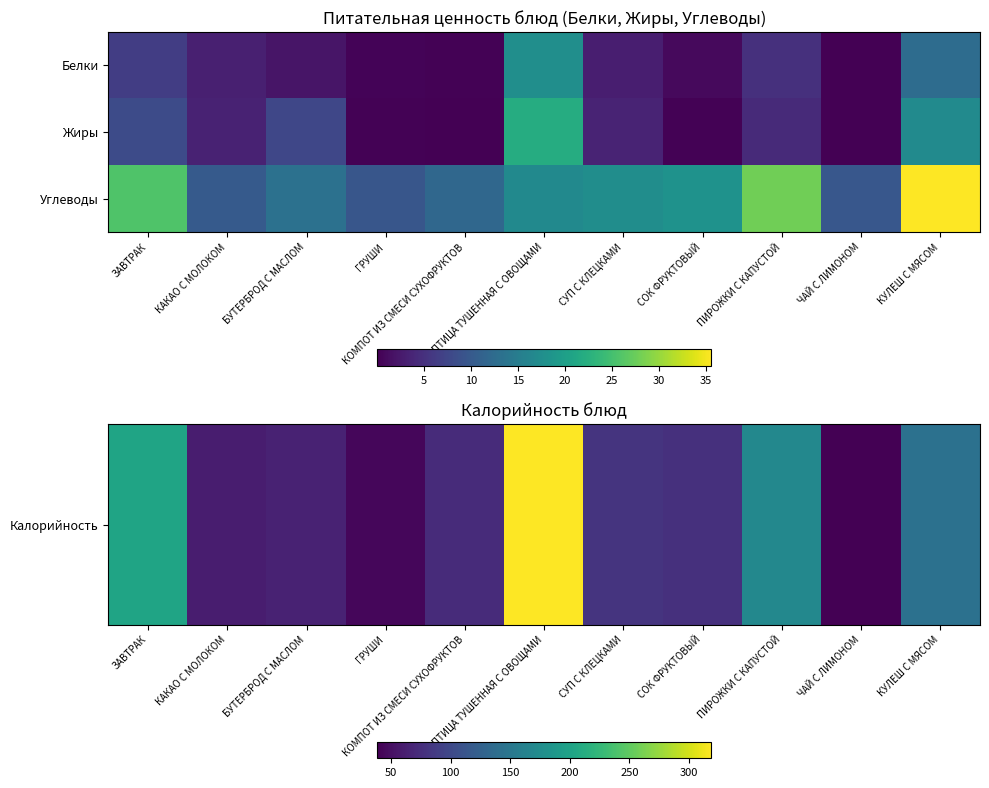

At which category is the sum across all series the highest?

ПТИЦА ТУШЕННАЯ С ОВОЩАМИ